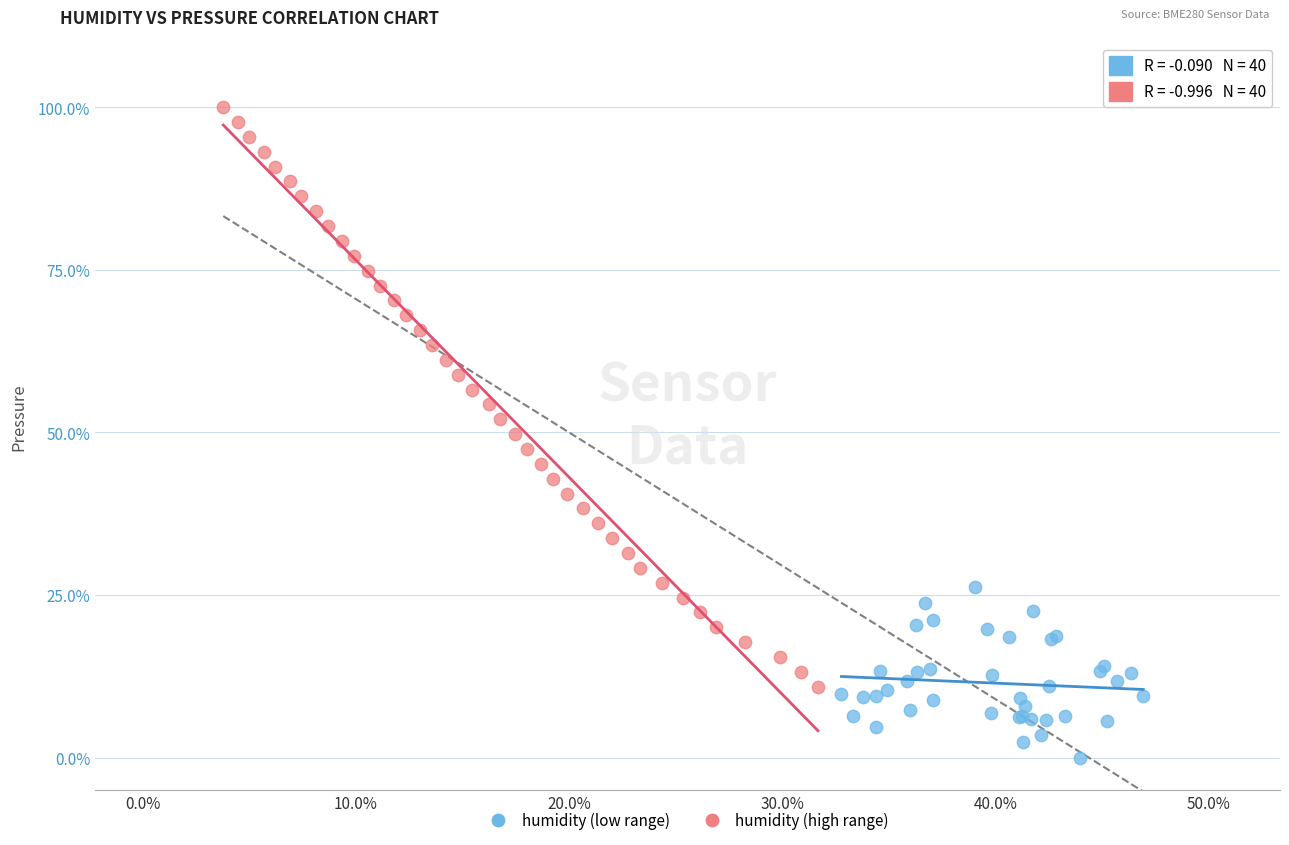

Which series contains the highest Y value?

humidity (high range)